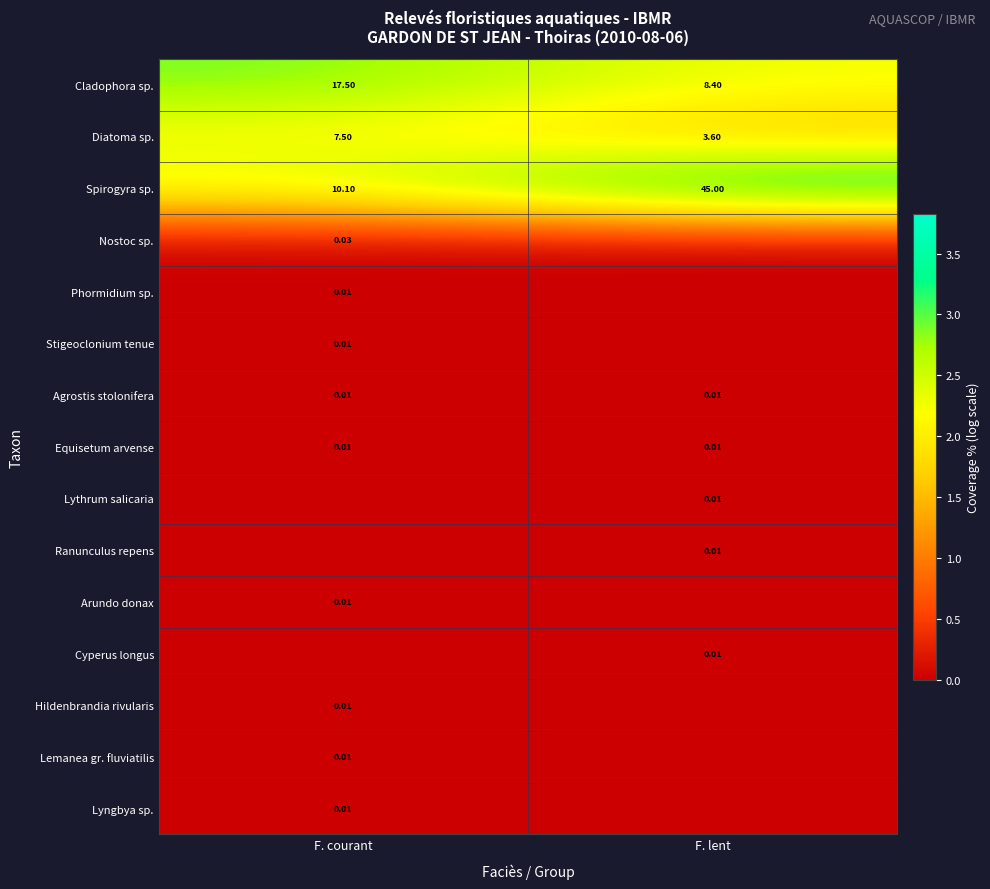

At which label is Phormidium sp. closest to 0?

F. lent